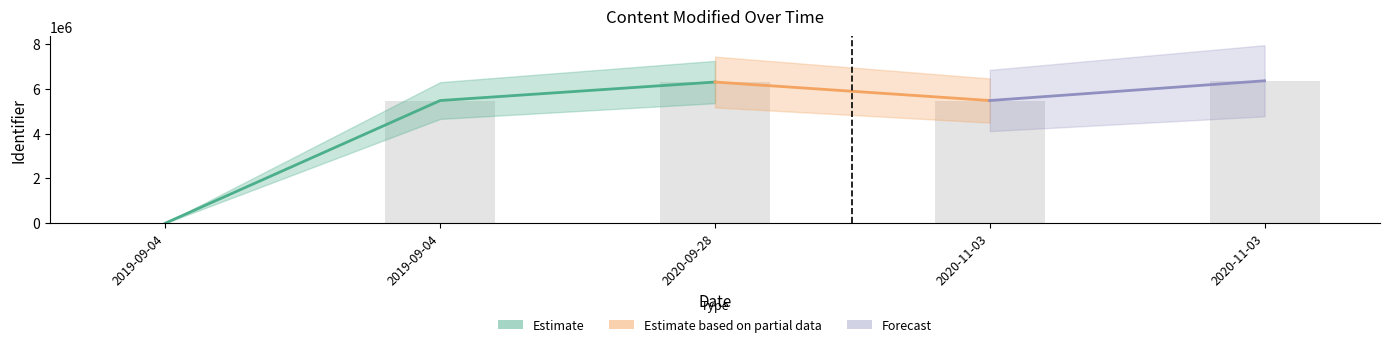

What is the difference between the maximum and second lowest values?

883105